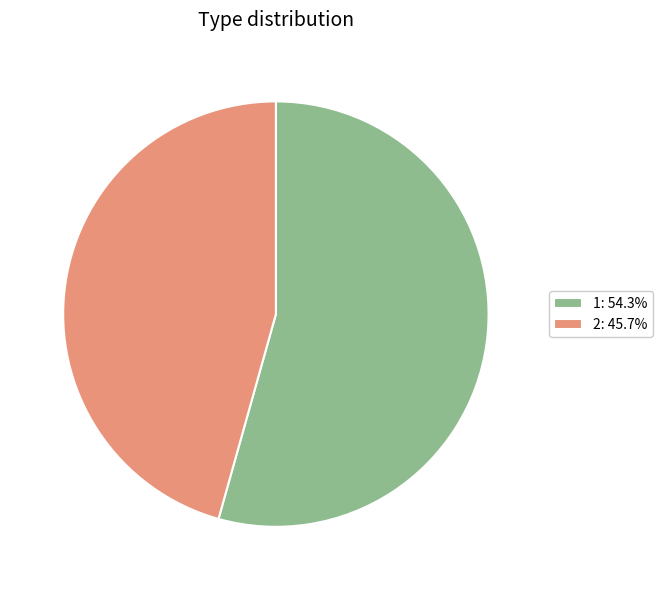

What is the ratio of the value at 2: 45.7% to the value at 1: 54.3%?

0.8